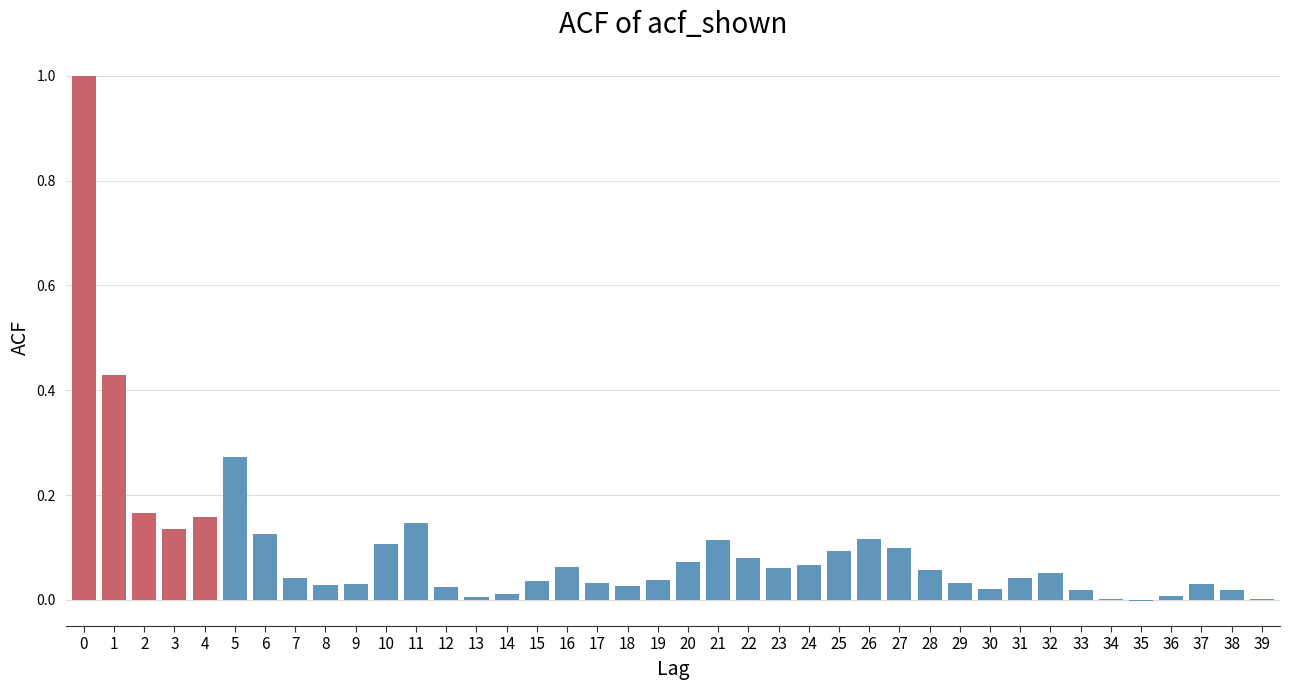

The value at 16 is 0.0. True or false?

False